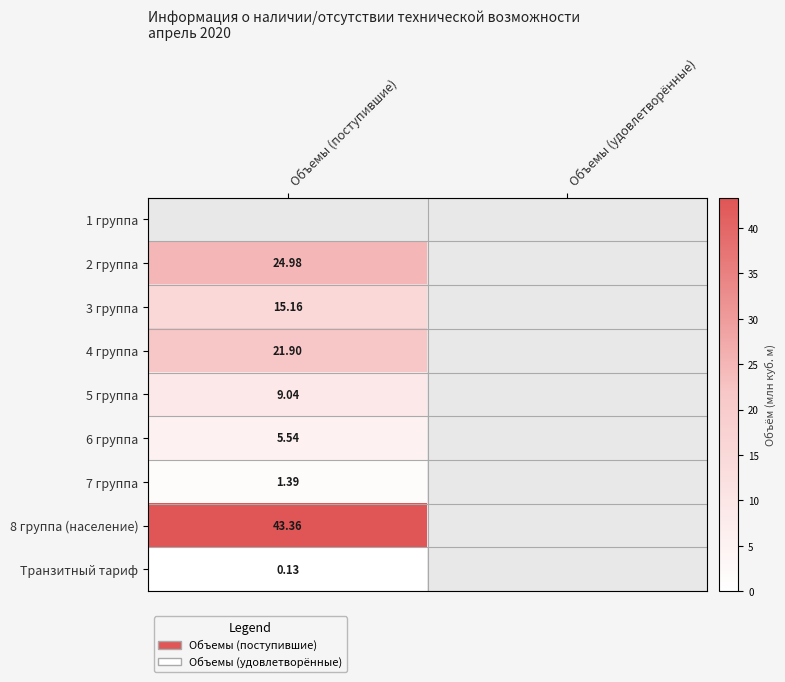

Between Объемы (поступившие) and Объемы (удовлетворённые), which is larger?

Объемы (поступившие)